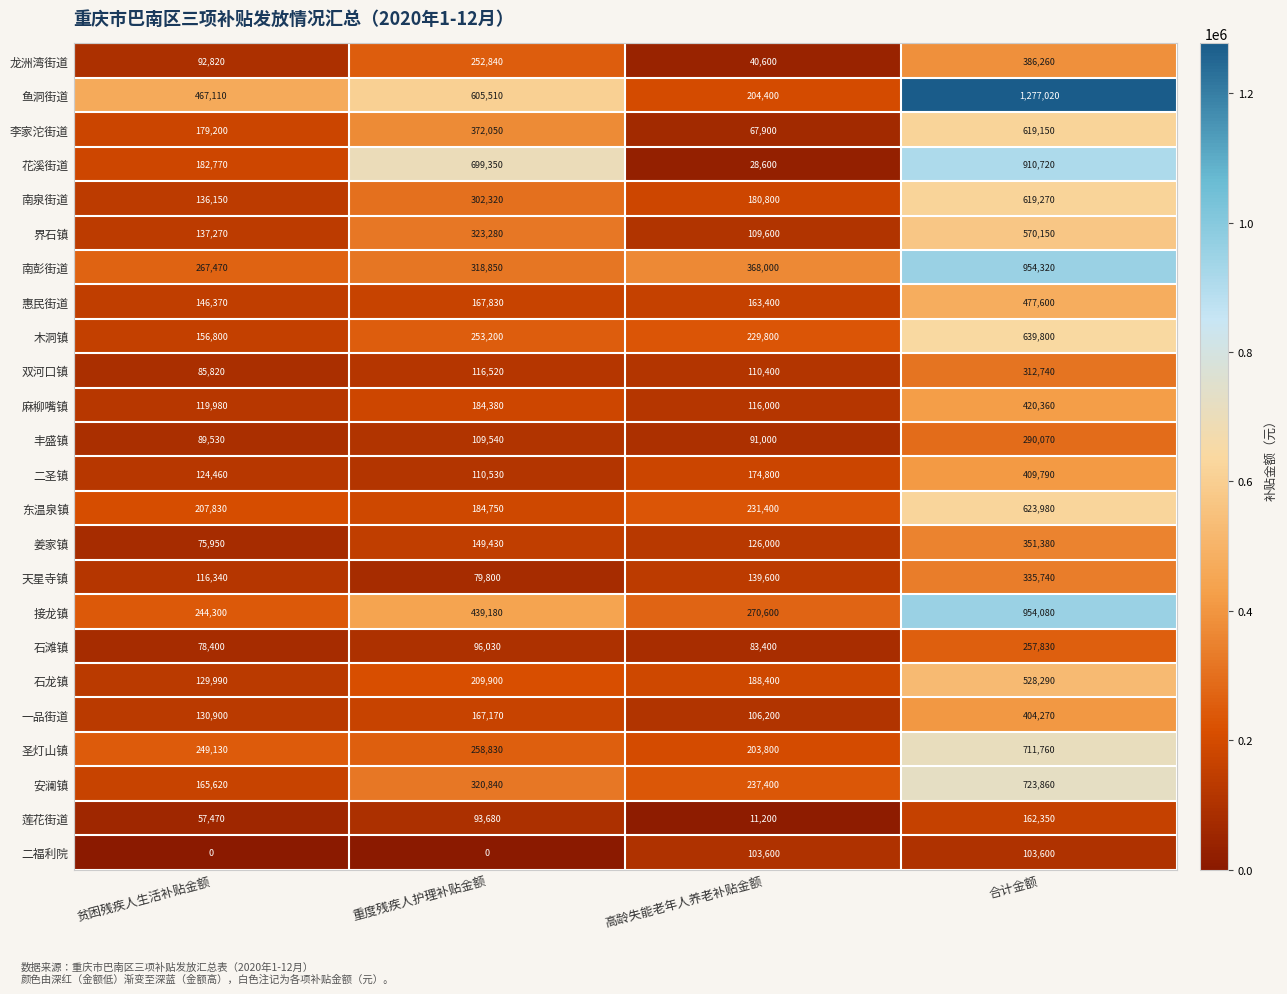

Rank the series by their maximum value, from highest to lowest.

鱼洞街道, 南彭街道, 接龙镇, 花溪街道, 安澜镇, 圣灯山镇, 木洞镇, 东温泉镇, 南泉街道, 李家沱街道, 界石镇, 石龙镇, 惠民街道, 麻柳嘴镇, 二圣镇, 一品街道, 龙洲湾街道, 姜家镇, 天星寺镇, 双河口镇, 丰盛镇, 石滩镇, 莲花街道, 二福利院